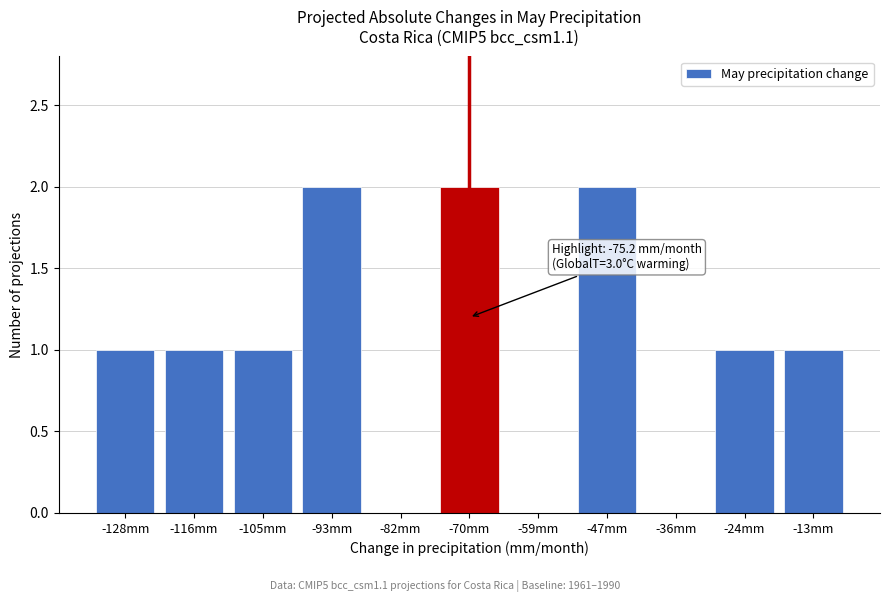

Between -13mm and -47mm, which is larger?

-47mm